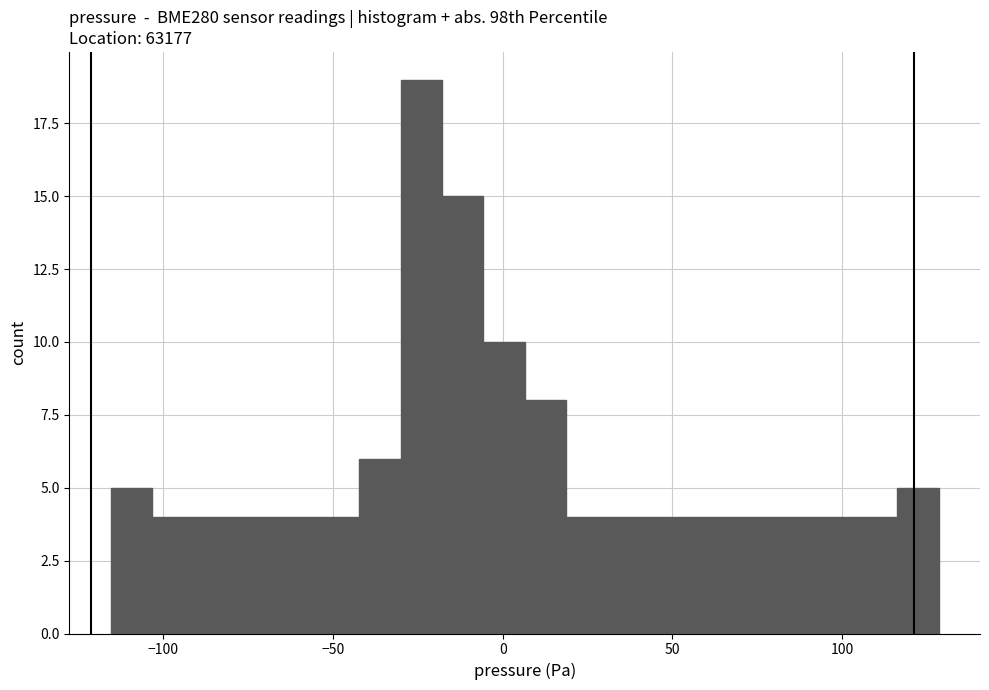

Read against the x-axis, roughly where is the centre of the tallest bar?

-25